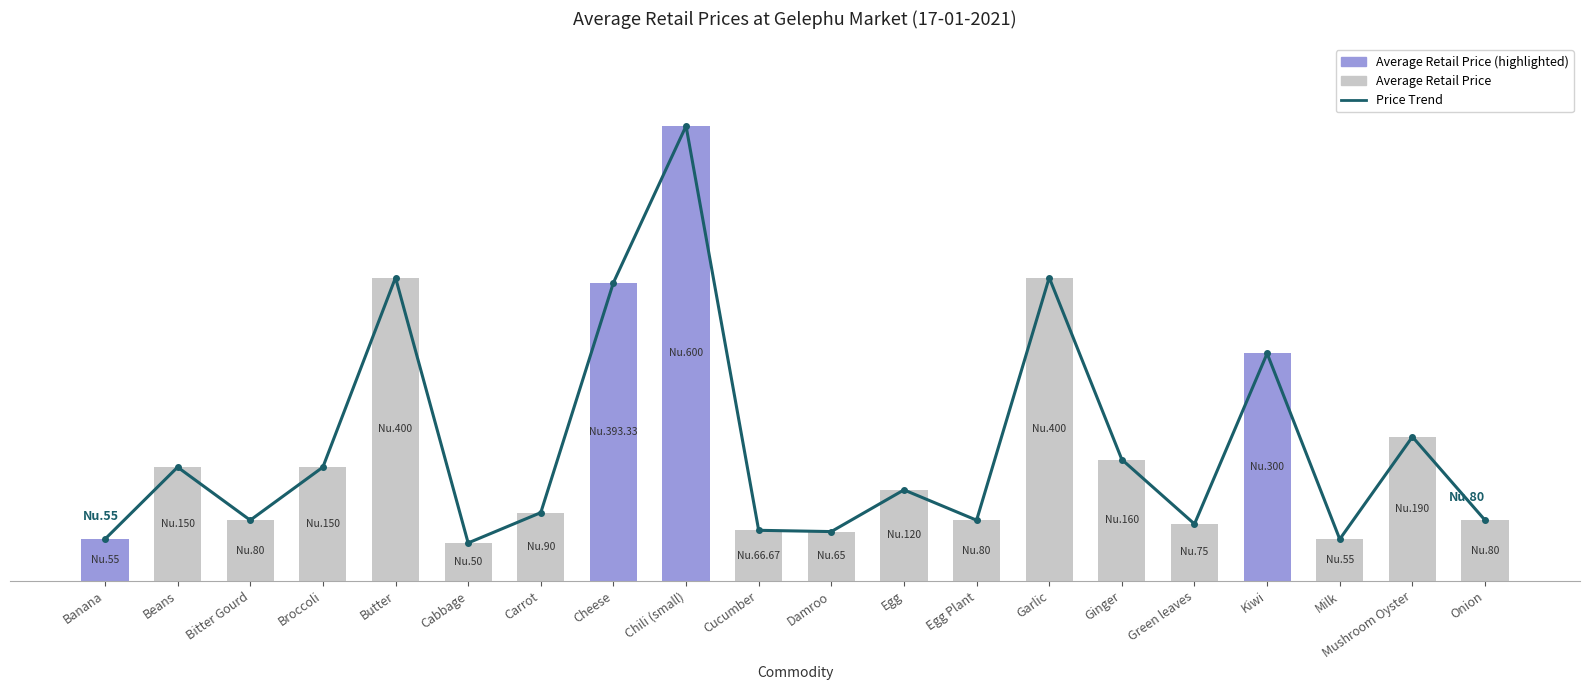

The Average Retail Price series shows 76.1 at Banana. True or false?

False